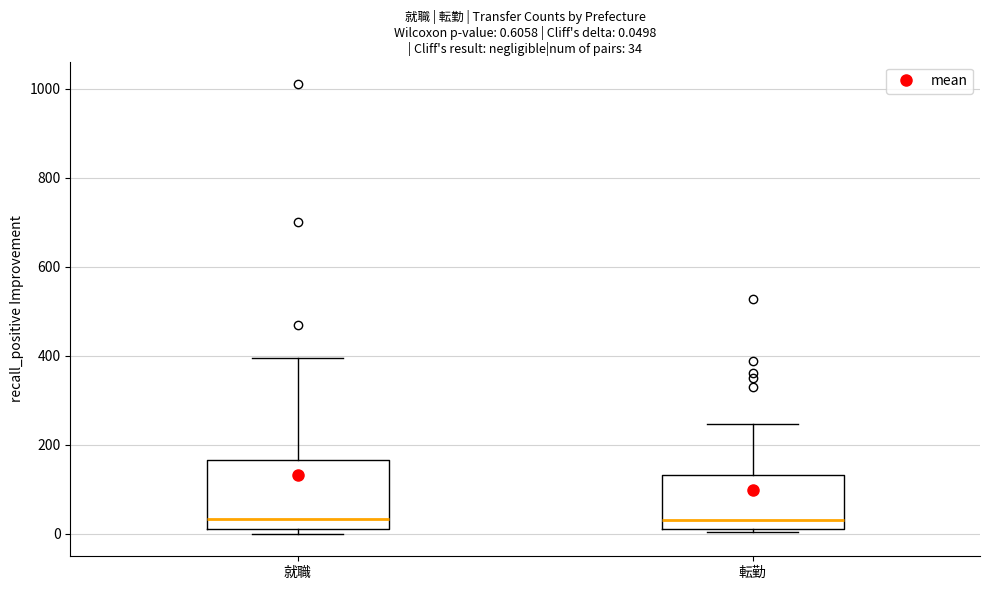

Comparing the boxes themselves (not the whiskers), which one is the tallest?

就職